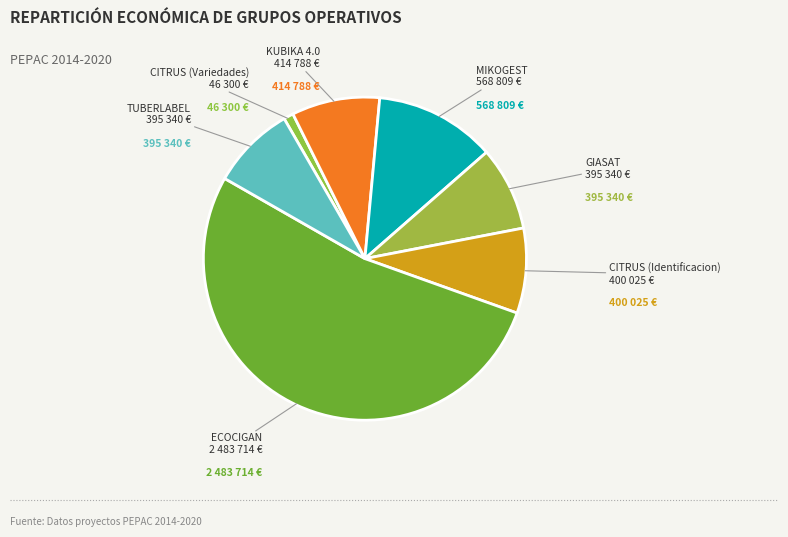

How many segments does this pie chart have?

7